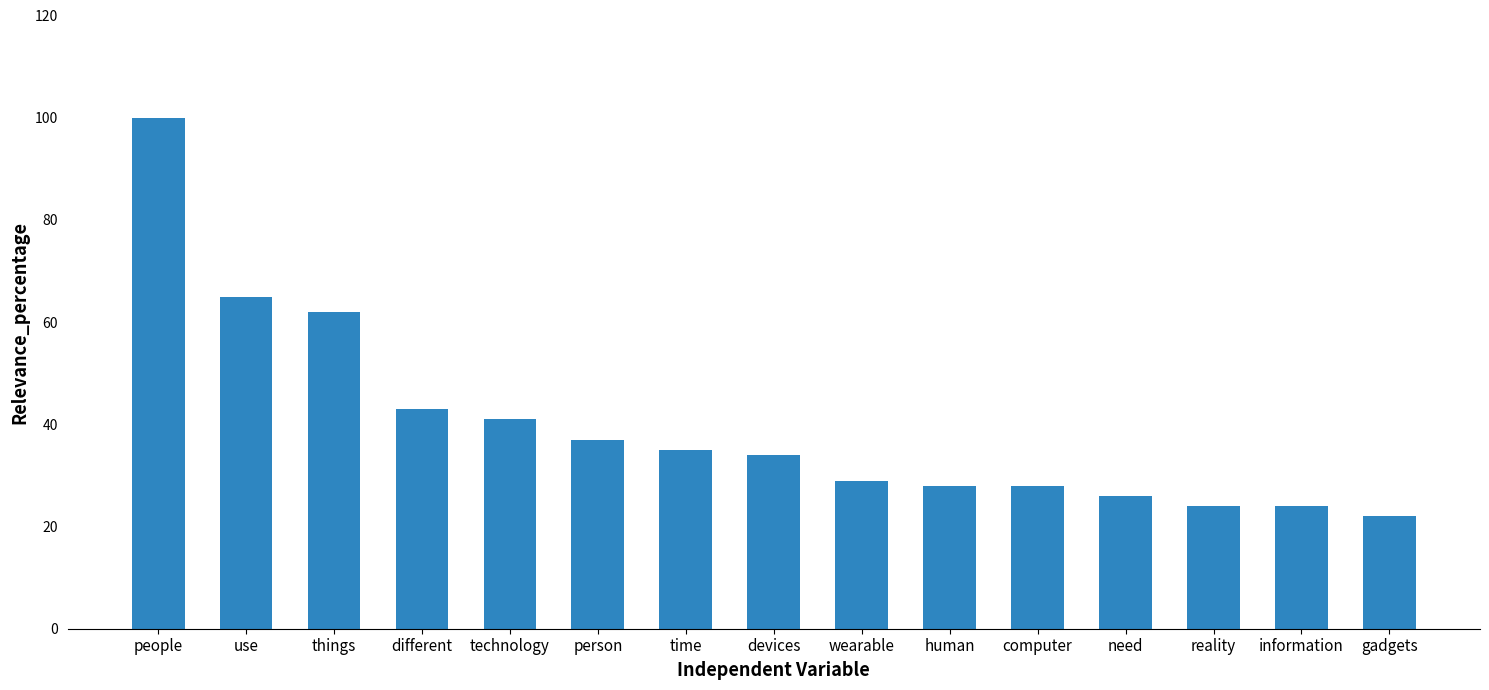

How many series are shown in this chart?

1